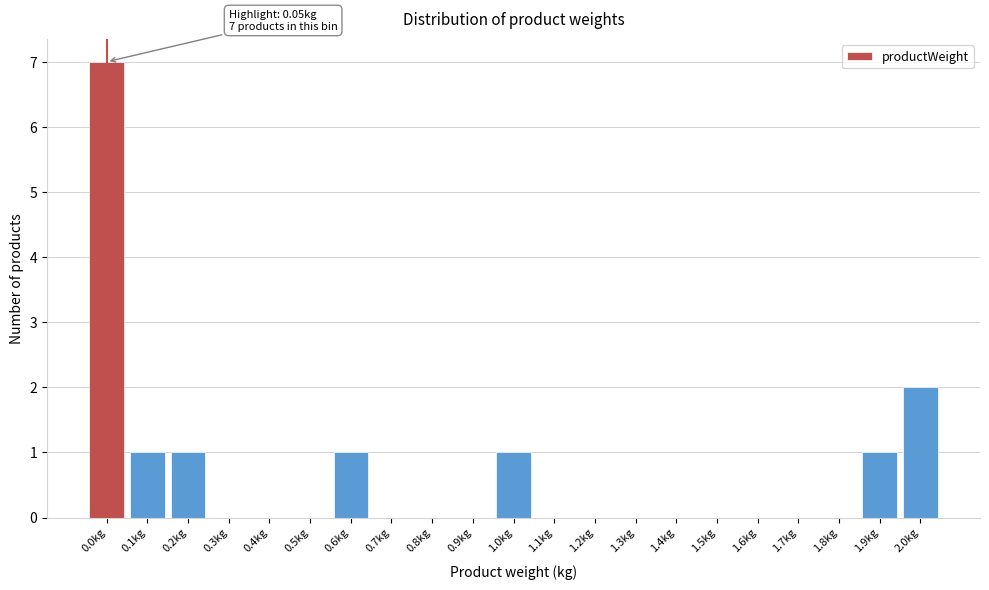

Reading left to right, transcribe all the data shown in this chart.

0.0kg=7	0.1kg=1	0.2kg=1	0.3kg=0	0.4kg=0	0.5kg=0	0.6kg=1	0.7kg=0	0.8kg=0	0.9kg=0	1.0kg=1	1.1kg=0	1.2kg=0	1.3kg=0	1.4kg=0	1.5kg=0	1.6kg=0	1.7kg=0	1.8kg=0	1.9kg=1	2.0kg=2